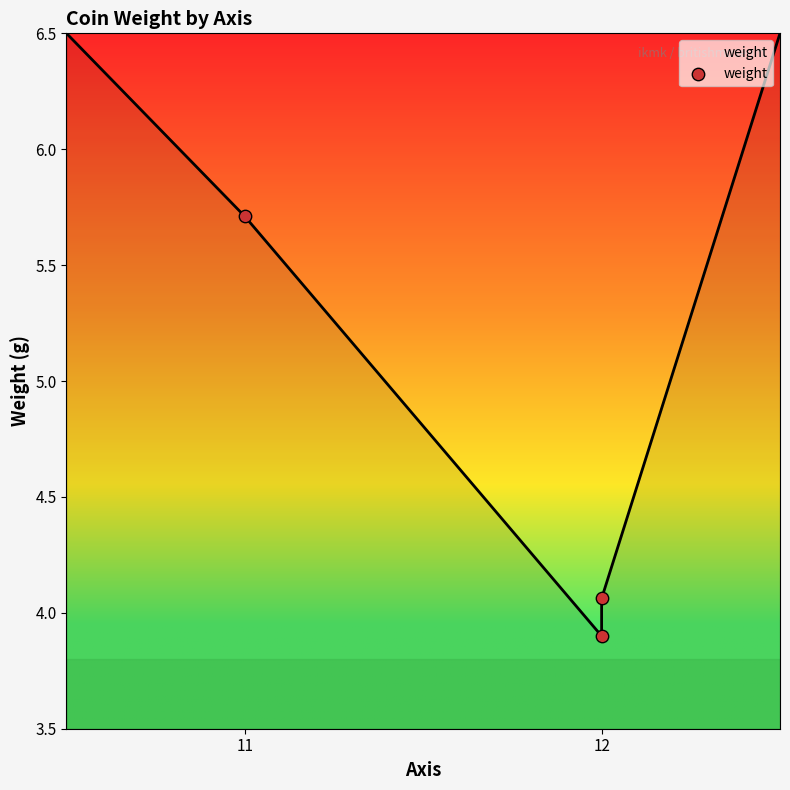

What is the ratio of the value at 12 to the value at 11?

0.7